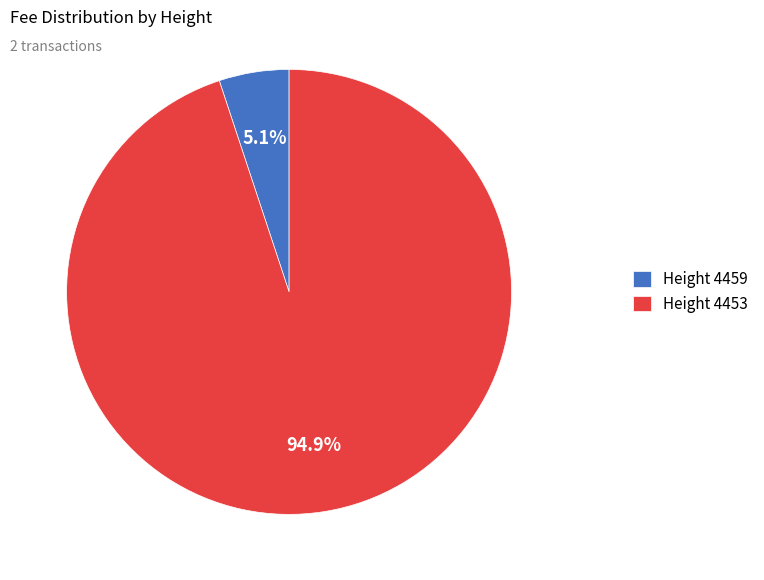

Which slice represents more than half of the pie?

Height 4453